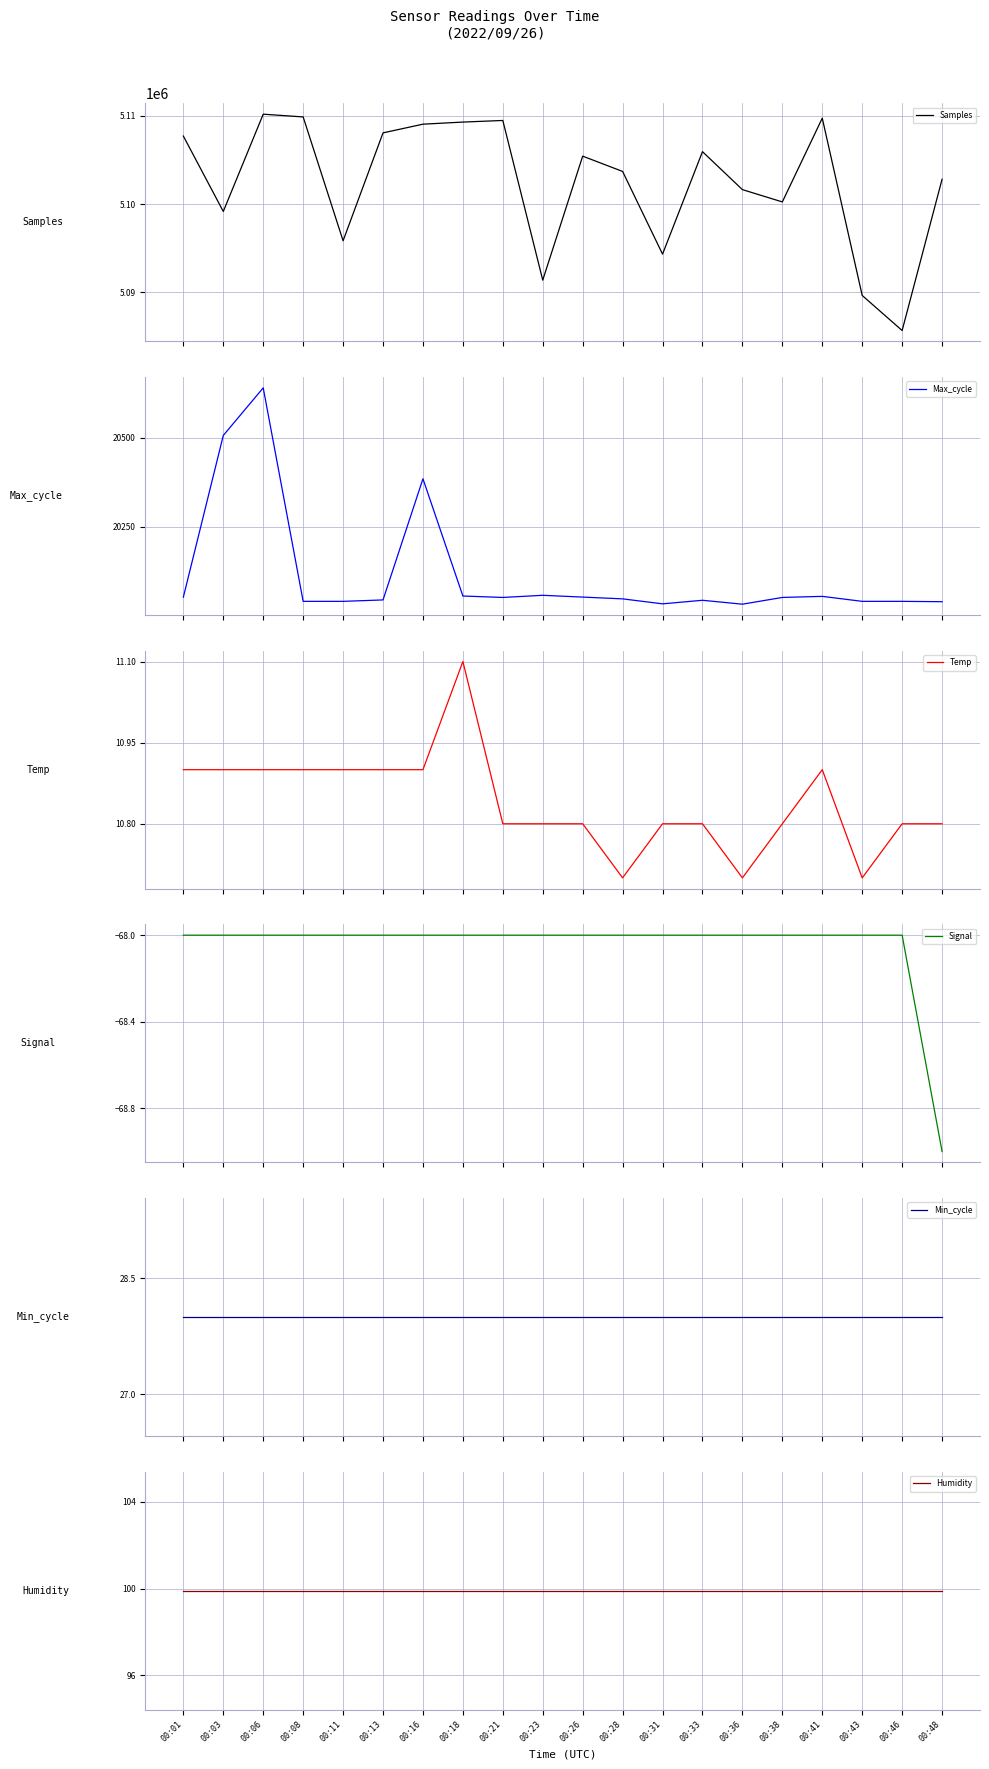

What is the average value of the Max_cycle series?

20115